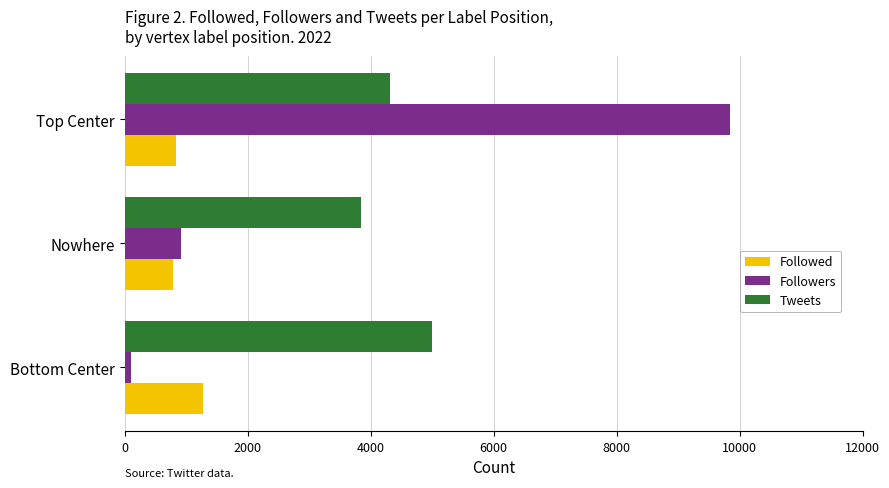

Where is Followers nearest to the value 4976?

Nowhere